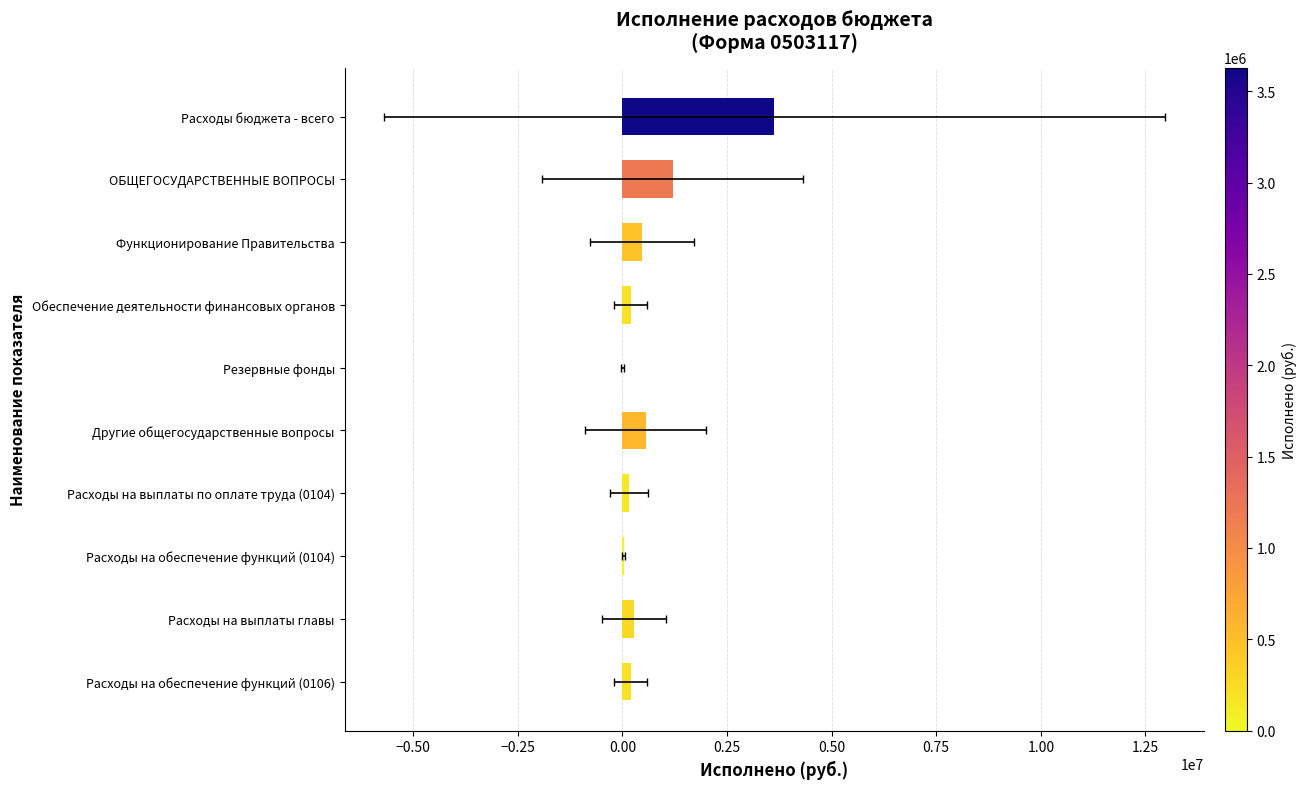

Reading left to right, transcribe all the data shown in this chart.

3629942.7	1208108.1	458514.7	195300.0	0.0	554293.4	151259.8	28913.8	278341.1	195300.0